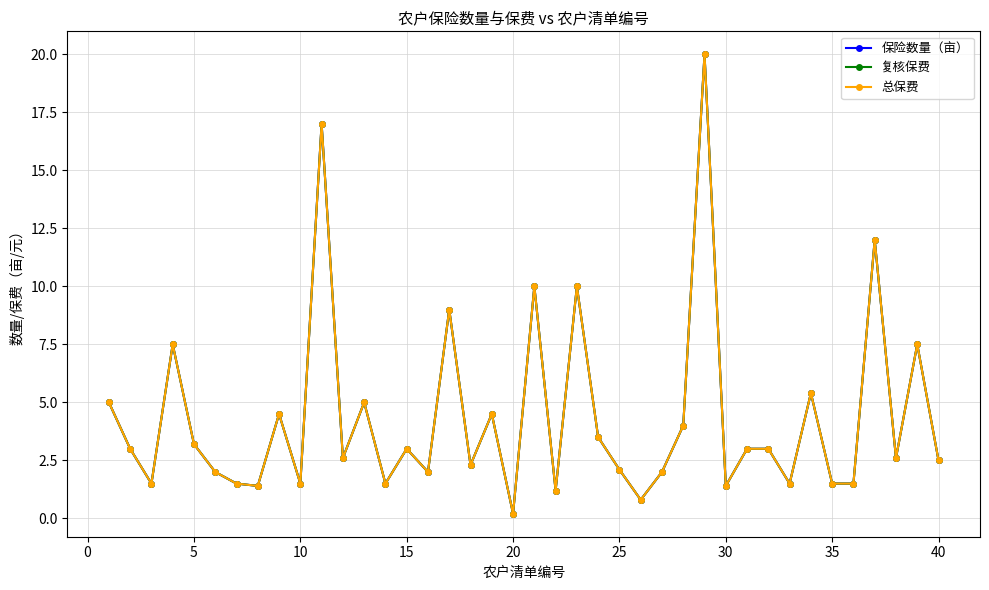

Does the chart have visible grid lines?

Yes